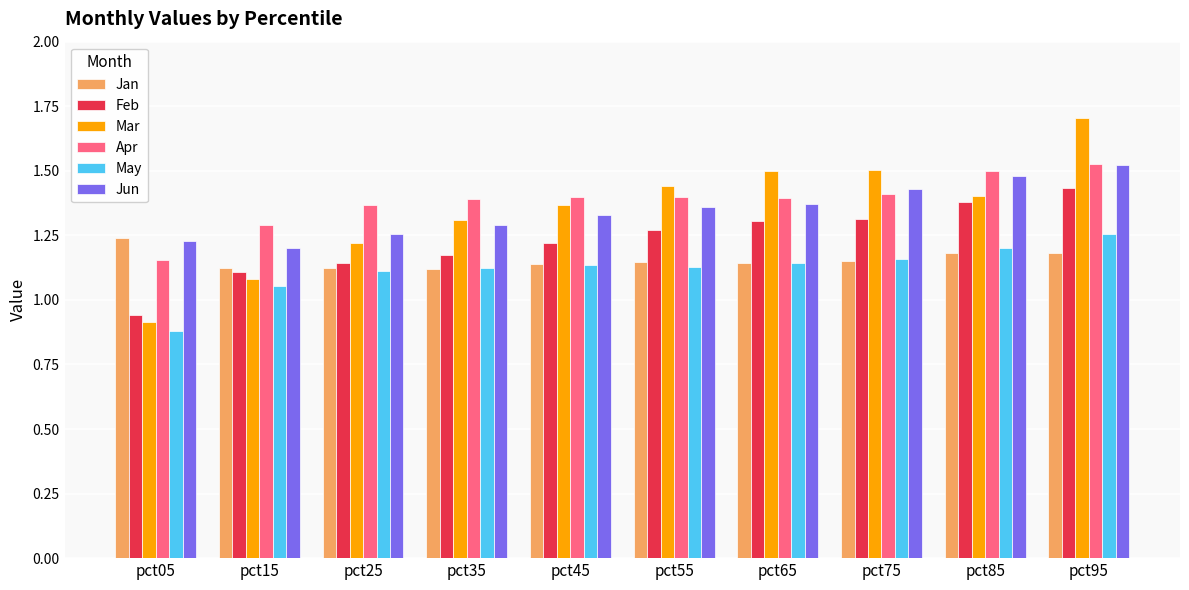

How many groups of bars are there?

10